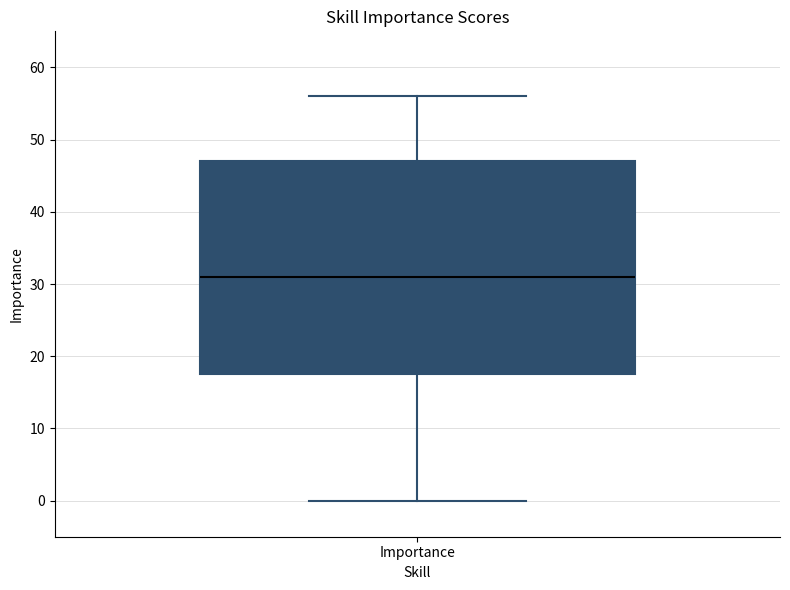

Read this box plot against the y-axis: the position of the median line, the range covered by the box, and the ends of both whiskers. The values are not printed on the chart, so give them approximately, as read against the axis.

median 31, box 18 to 47, whiskers 0 to 56